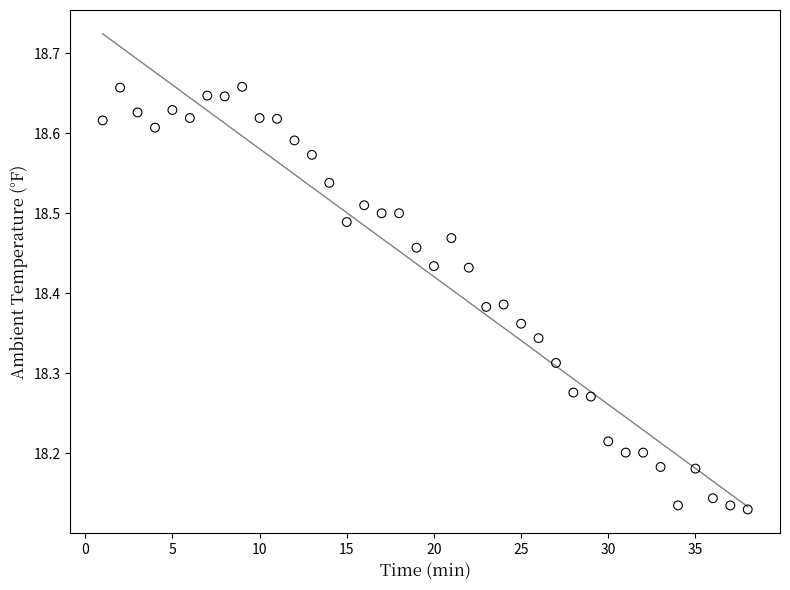

What is the range of Y values (max minus min)?

0.5